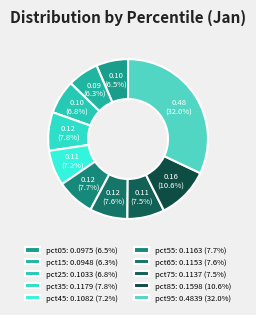

Does pct95 represent more than half of the total?

No